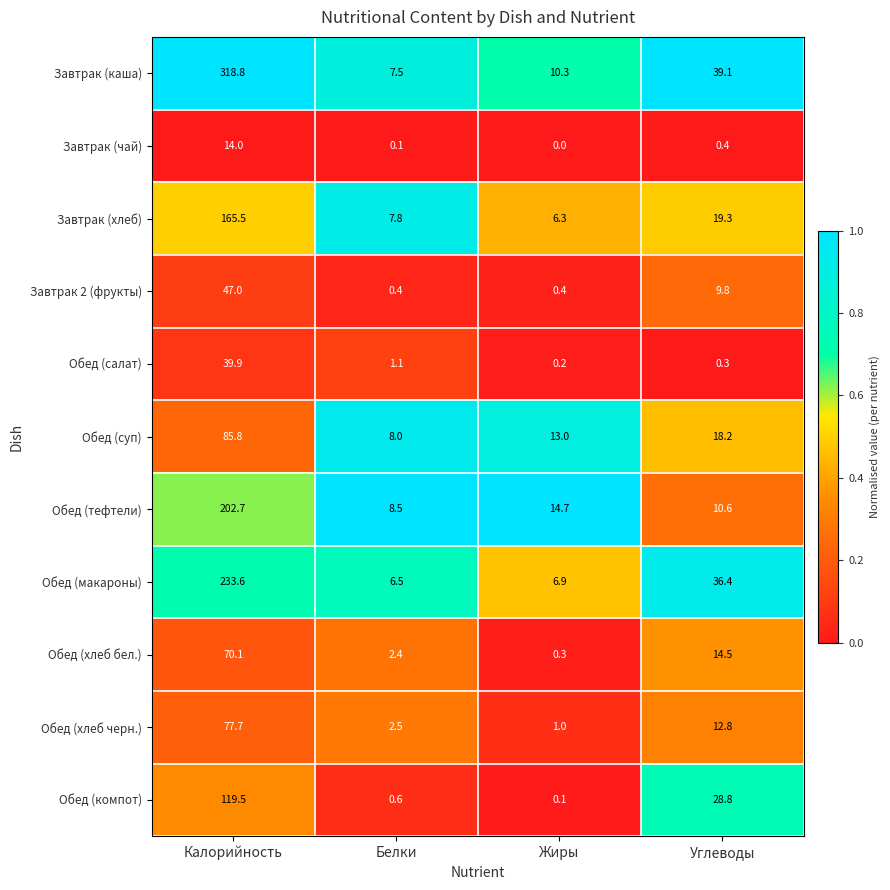

Which label corresponds to the largest value in the chart?

Калорийность